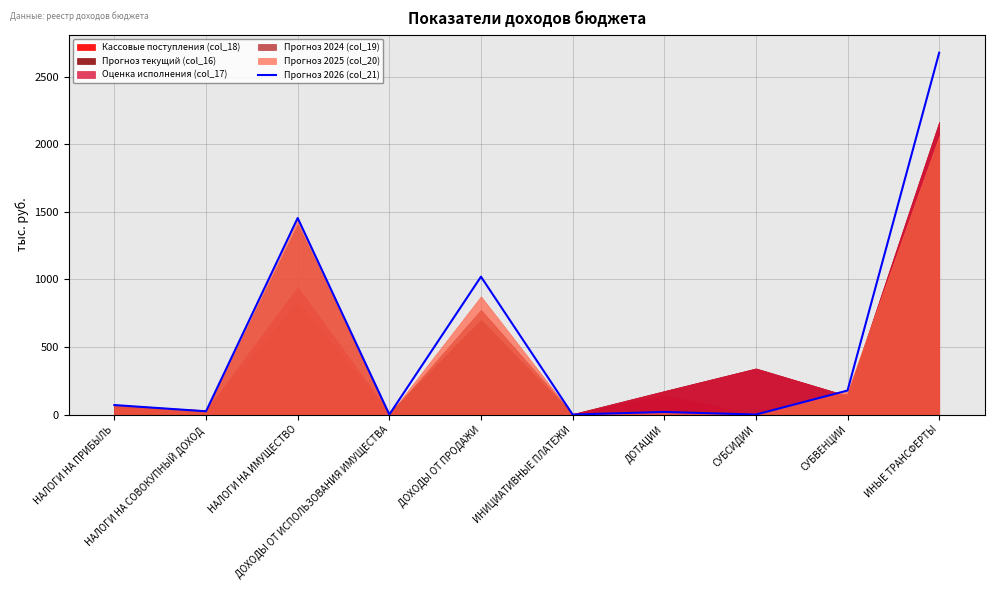

Where is the first local minimum?

НАЛОГИ НА СОВОКУПНЫЙ ДОХОД